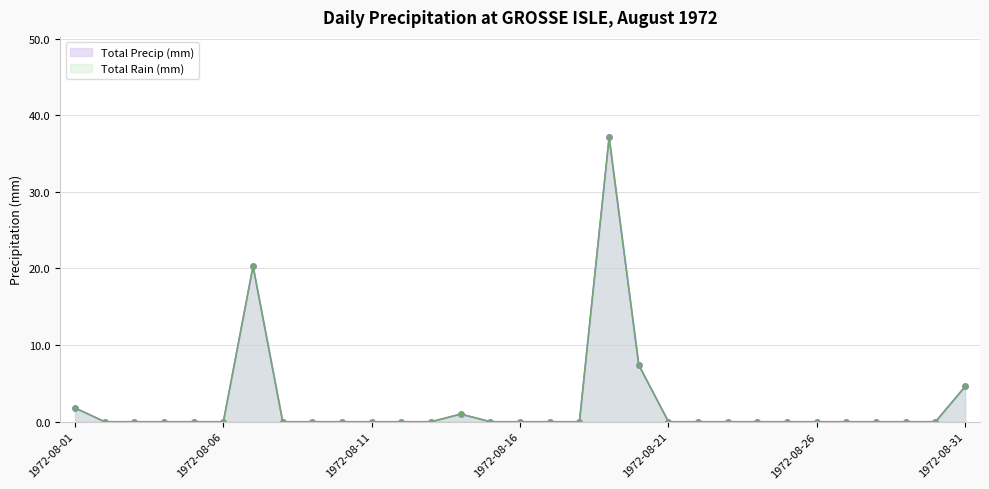

List the labels in order of Total Precip (mm) value, largest first.

1972-08-19, 1972-08-07, 1972-08-20, 1972-08-31, 1972-08-01, 1972-08-14, 1972-08-02, 1972-08-03, 1972-08-04, 1972-08-05, 1972-08-06, 1972-08-08, 1972-08-09, 1972-08-10, 1972-08-11, 1972-08-12, 1972-08-13, 1972-08-15, 1972-08-16, 1972-08-17, 1972-08-18, 1972-08-21, 1972-08-22, 1972-08-23, 1972-08-24, 1972-08-25, 1972-08-26, 1972-08-27, 1972-08-28, 1972-08-29, 1972-08-30